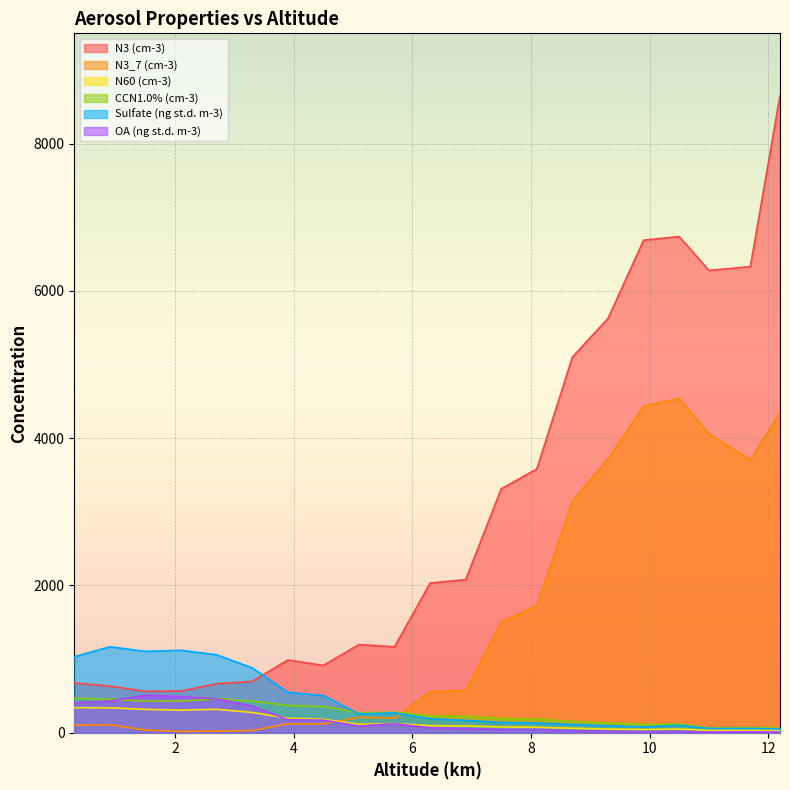

At which label does N3 (cm-3) first exceed 2032?

6.3